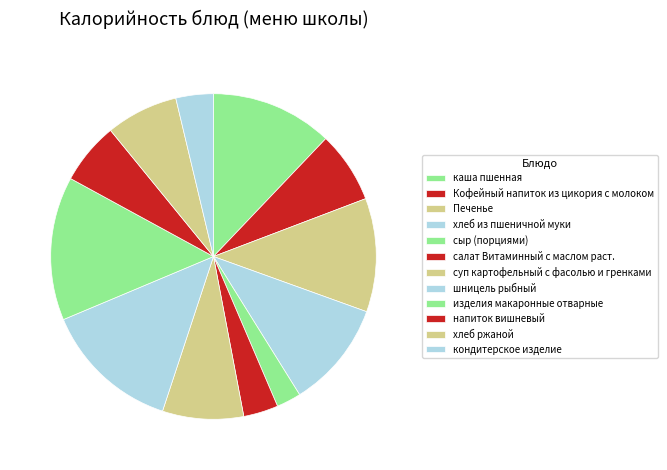

Approximately how many times larger is the value at шницель рыбный compared to каша пшенная?

1.1